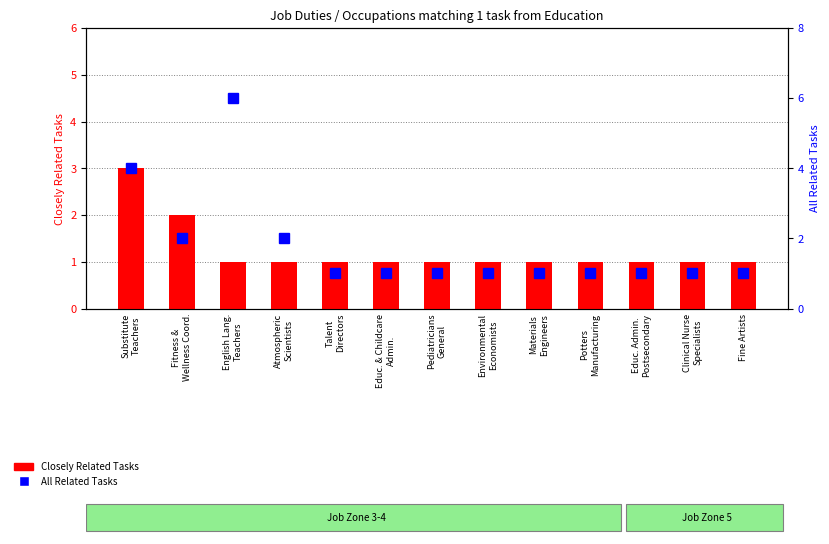

Which series has the largest total across all categories?

All Related Tasks